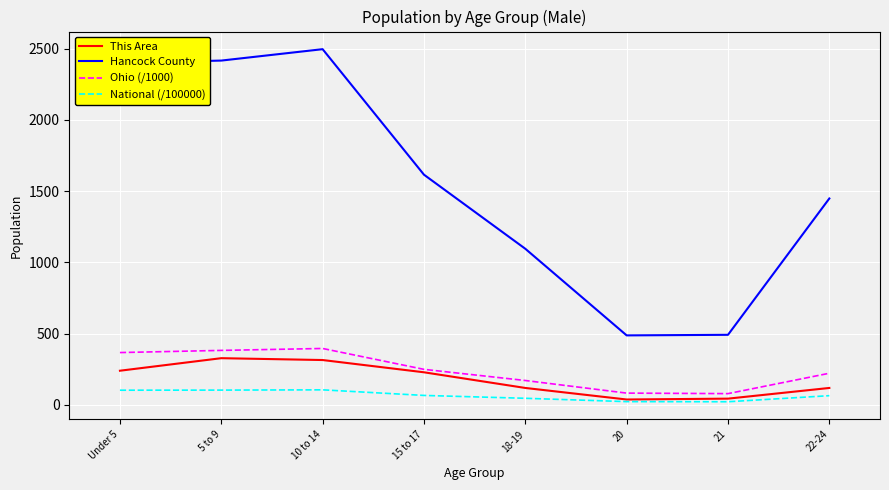

The Hancock County series shows 3622.9 at Under 5. True or false?

False